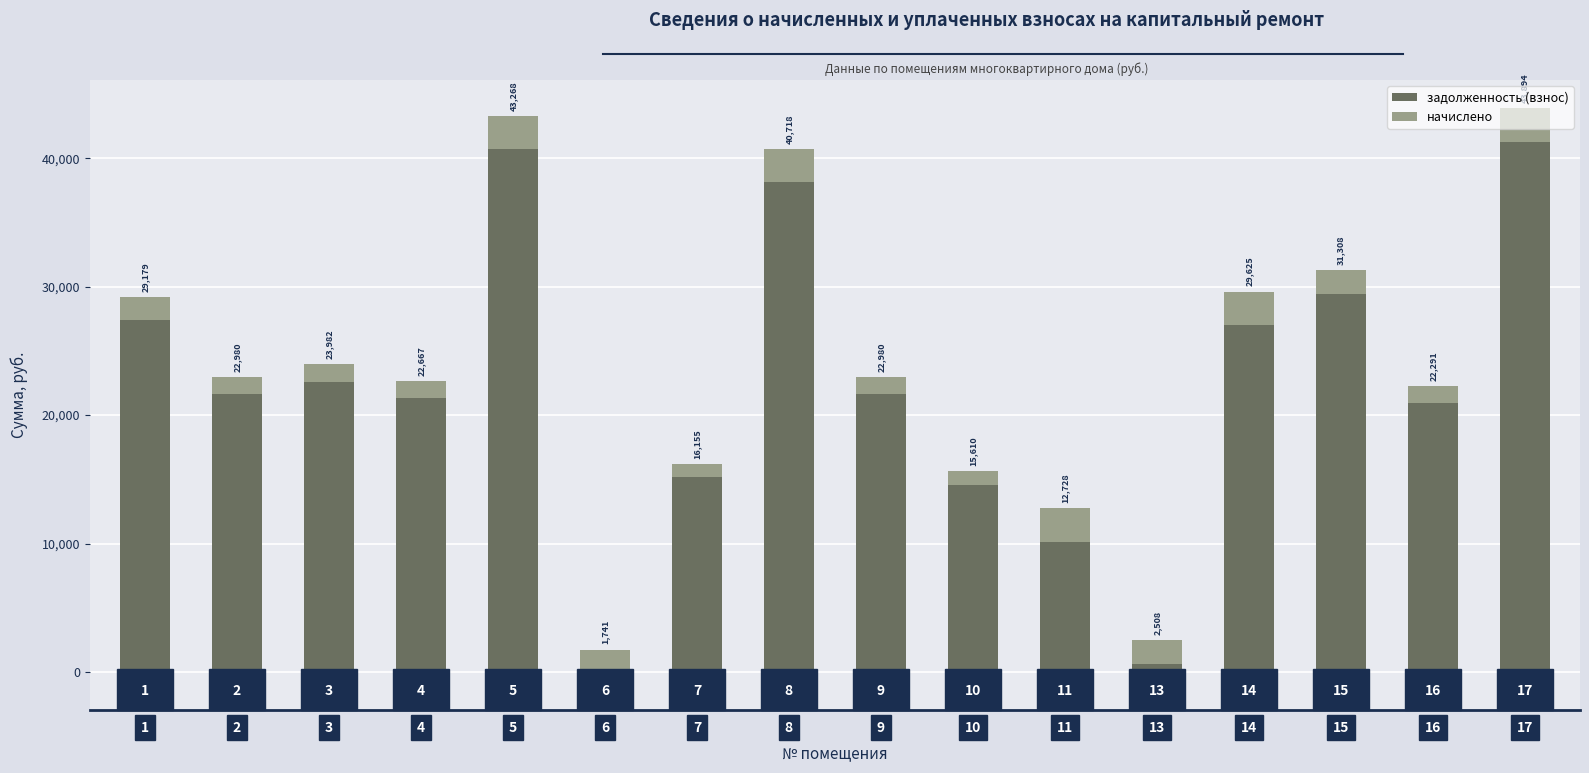

Are the bars horizontal?

No